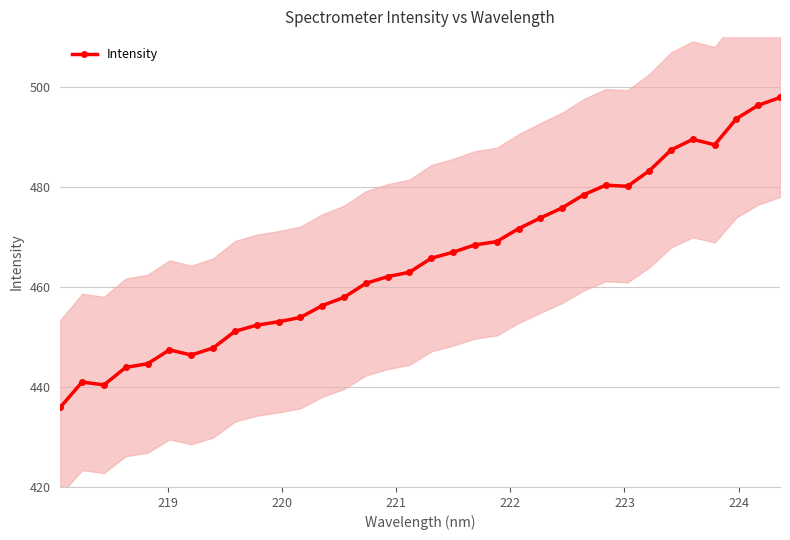

What is the greatest value displayed?

497.9